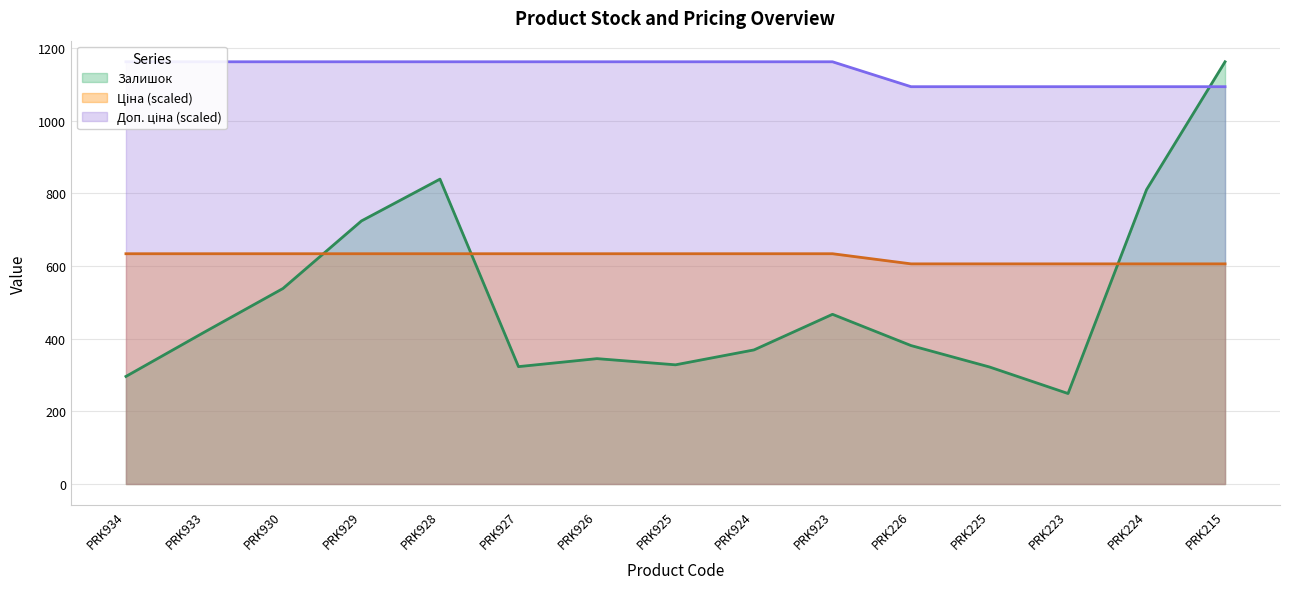

Reading left to right, extract all data points from this chart.

Залишок: PRK934=296.0	PRK933=418.0	PRK930=538.0	PRK929=724.0	PRK928=839.0	PRK927=323.0	PRK926=345.0	PRK925=328.0	PRK924=369.0	PRK923=467.0	PRK226=381.0	PRK225=322.0	PRK223=249.0	PRK224=810.0	PRK215=1162.0
Ціна: PRK934=633.7	PRK933=633.7	PRK930=633.7	PRK929=633.7	PRK928=633.7	PRK927=633.7	PRK926=633.7	PRK925=633.7	PRK924=633.7	PRK923=633.7	PRK226=605.8	PRK225=605.8	PRK223=605.8	PRK224=605.8	PRK215=605.8
Доп. ціна: PRK934=1162.0	PRK933=1162.0	PRK930=1162.0	PRK929=1162.0	PRK928=1162.0	PRK927=1162.0	PRK926=1162.0	PRK925=1162.0	PRK924=1162.0	PRK923=1162.0	PRK226=1093.4	PRK225=1093.4	PRK223=1093.4	PRK224=1093.4	PRK215=1093.4